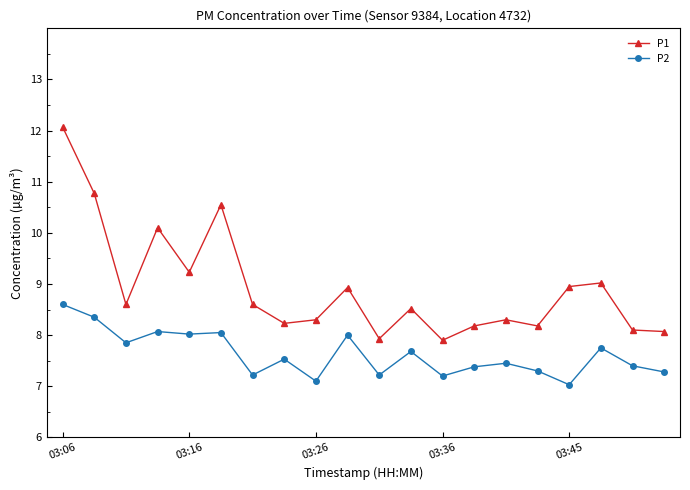

In P2, how many points are higher than both neighbors (excluding endpoints)?

7